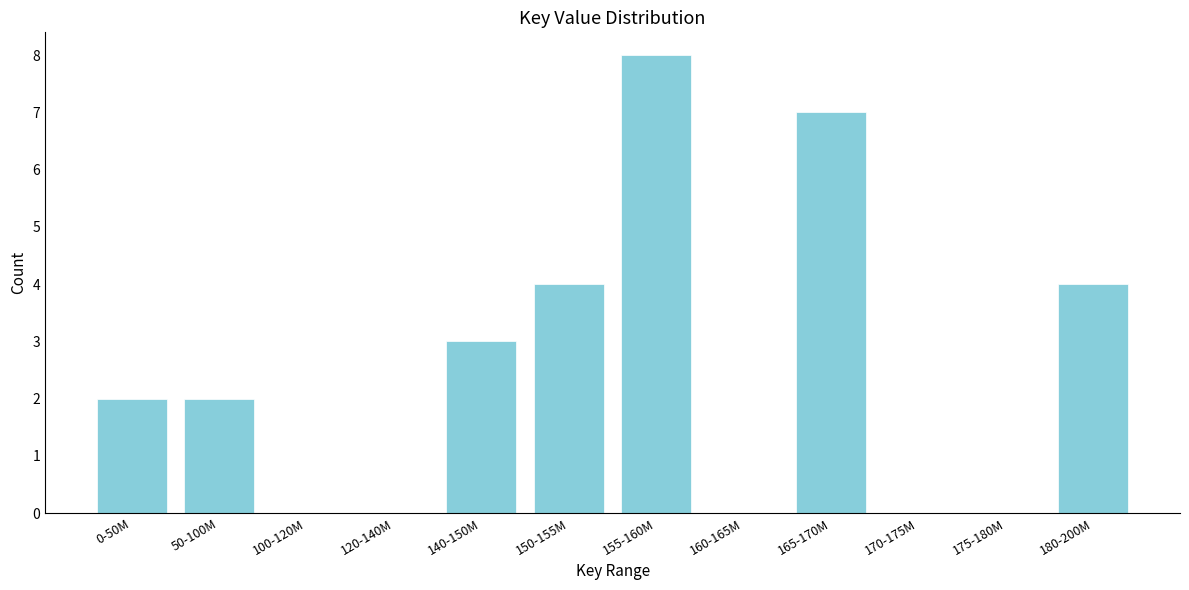

Reading right to left, transcribe all the data shown in this chart.

180-200M=4	175-180M=0	170-175M=0	165-170M=7	160-165M=0	155-160M=8	150-155M=4	140-150M=3	120-140M=0	100-120M=0	50-100M=2	0-50M=2